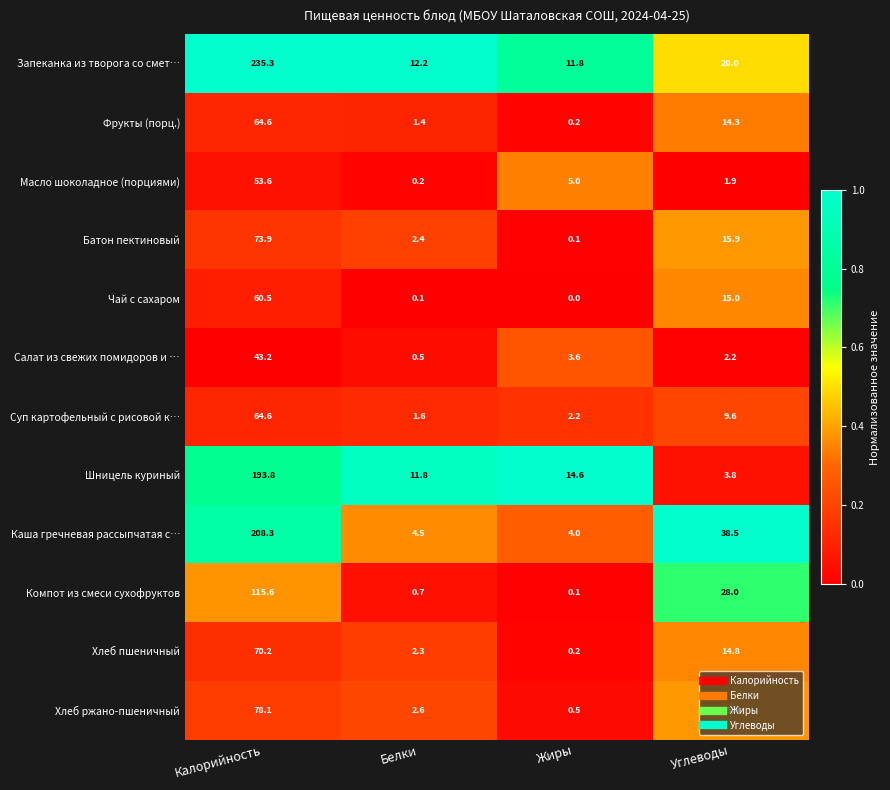

How many data points does each series have?

4